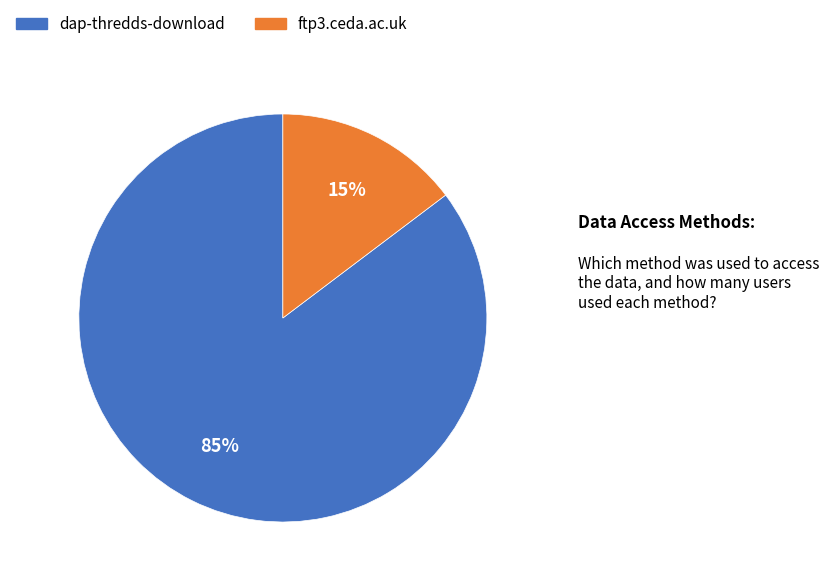

Which slice is the smallest?

ftp3.ceda.ac.uk